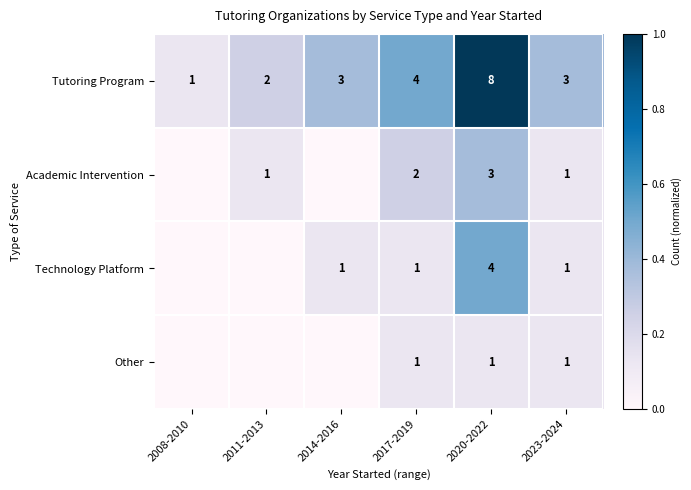

Between 2017-2019 and 2008-2010, which is larger?

2017-2019